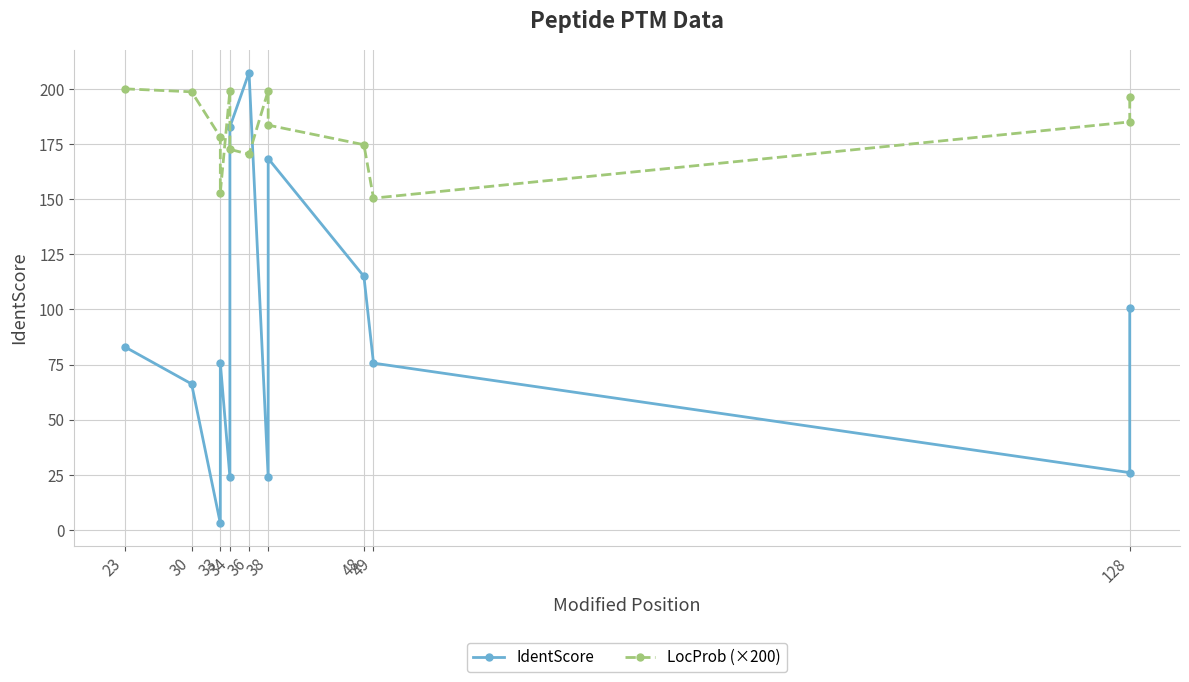

What is the value of the LocProb (×200) point at the 2nd from the left?

198.6